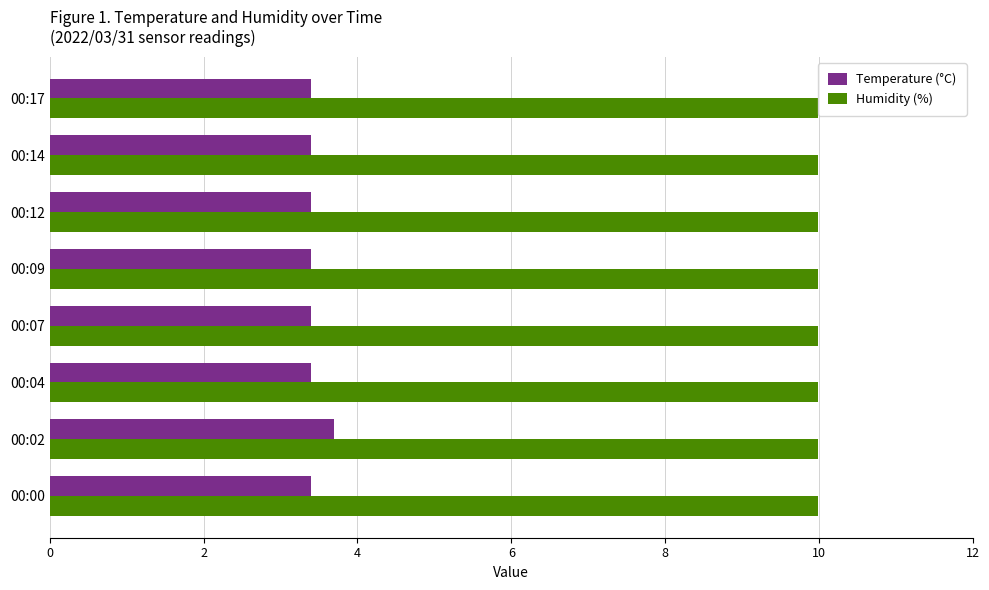

Is it true that Humidity (%) equals 10.0 at 00:09?

True